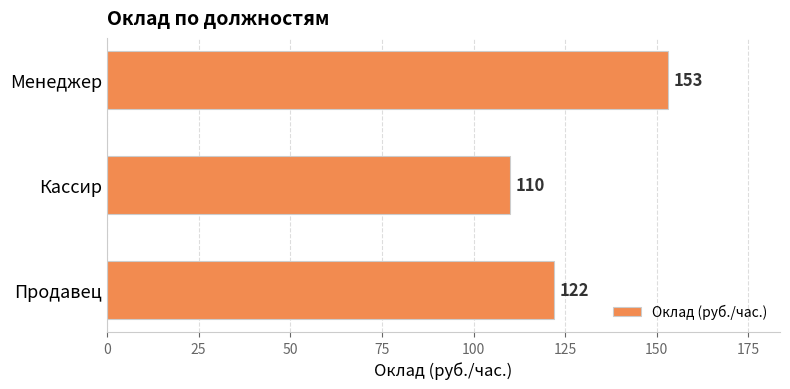

What is the sum of all values?

385